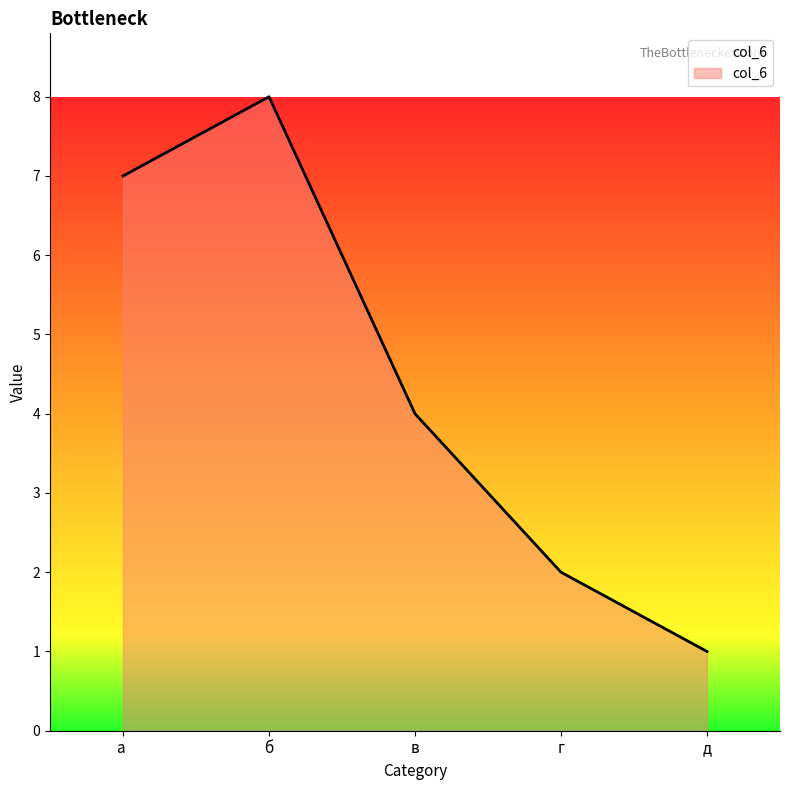

Approximately how many times larger is the value at в compared to д?

4.0